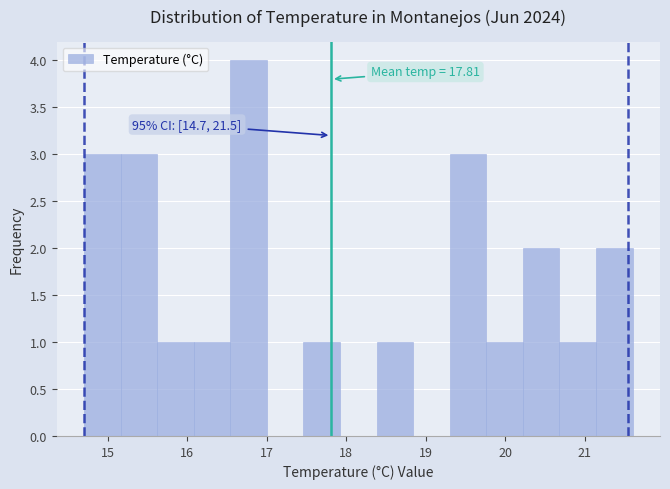

Which range on the x-axis has the tallest bar?

16.54 to 17.00